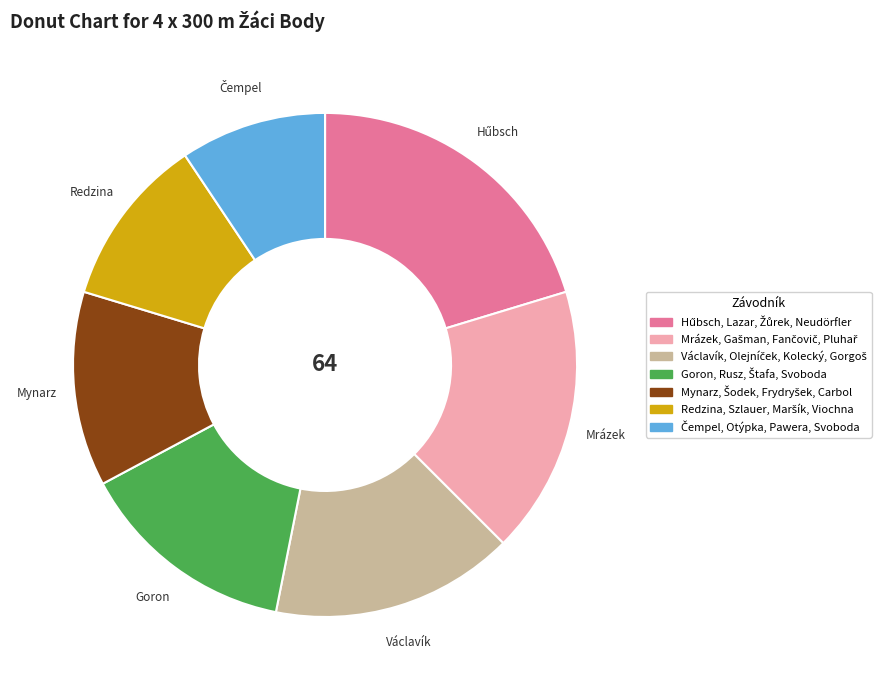

How many segments does this pie chart have?

7